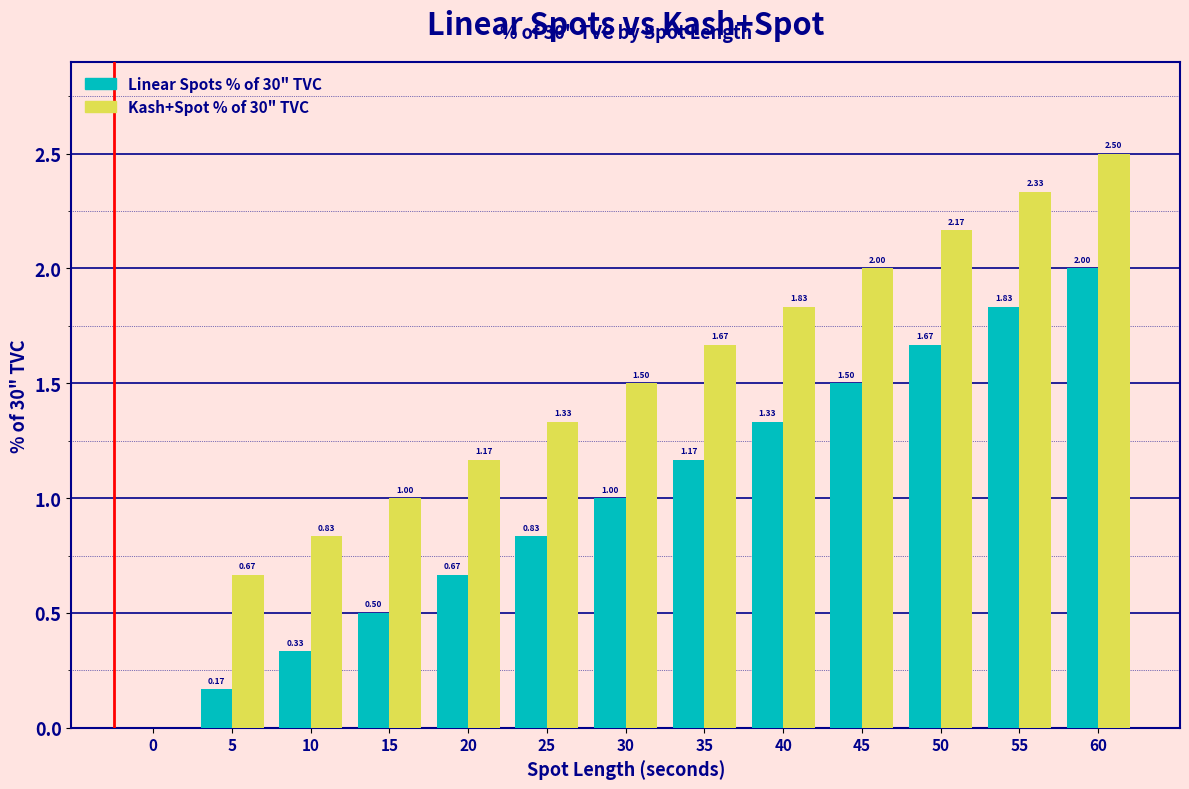

At which category is the sum across all series the highest?

60